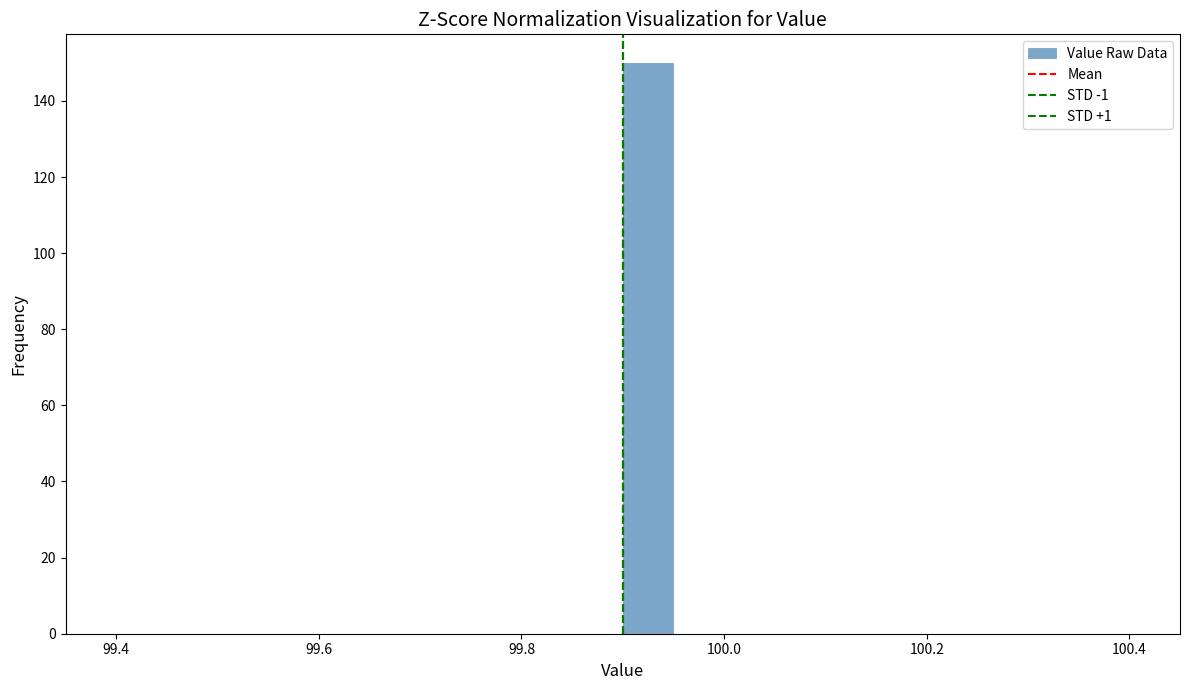

Around what value on the x-axis is the tallest bar? Give the approximate position of its centre, as read against the axis.

99.92